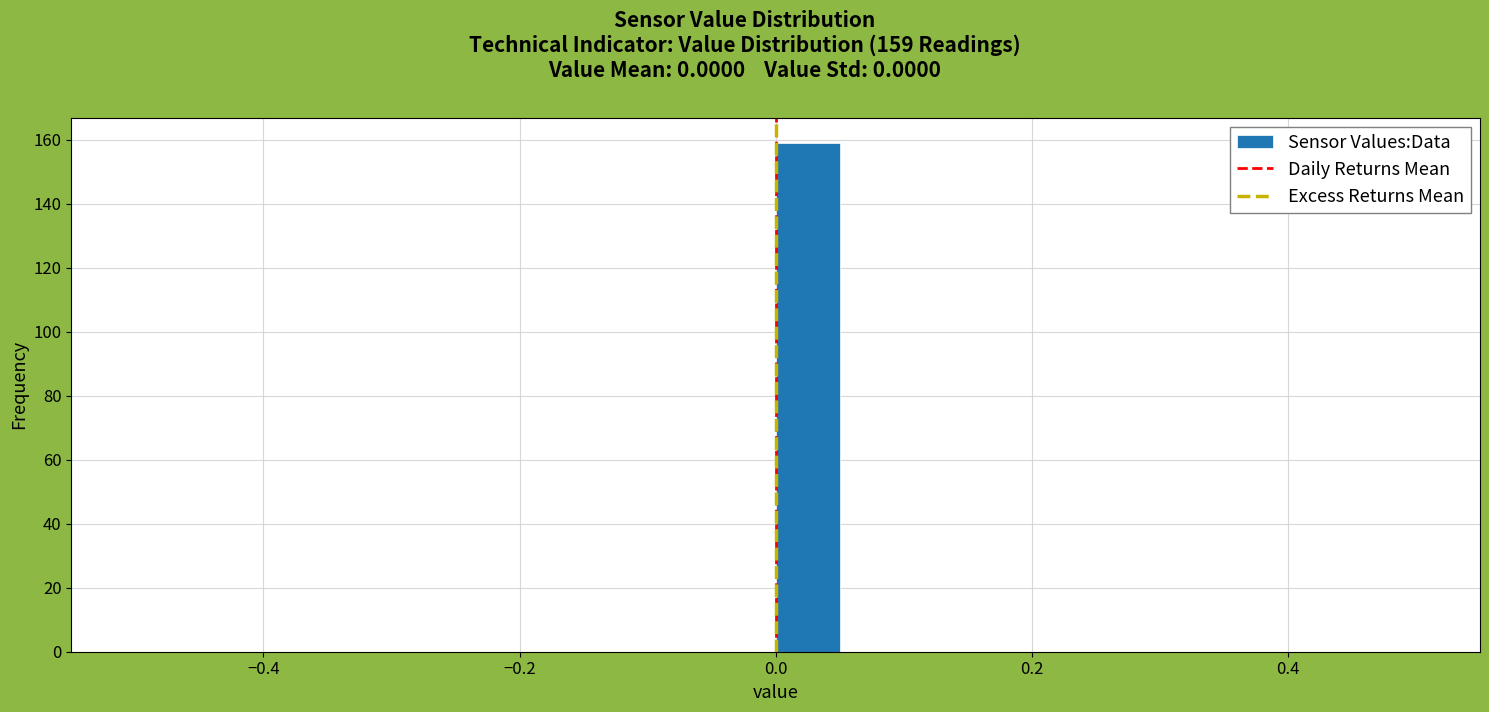

Around what value on the x-axis is the tallest bar? Give the approximate position of its centre, as read against the axis.

0.02